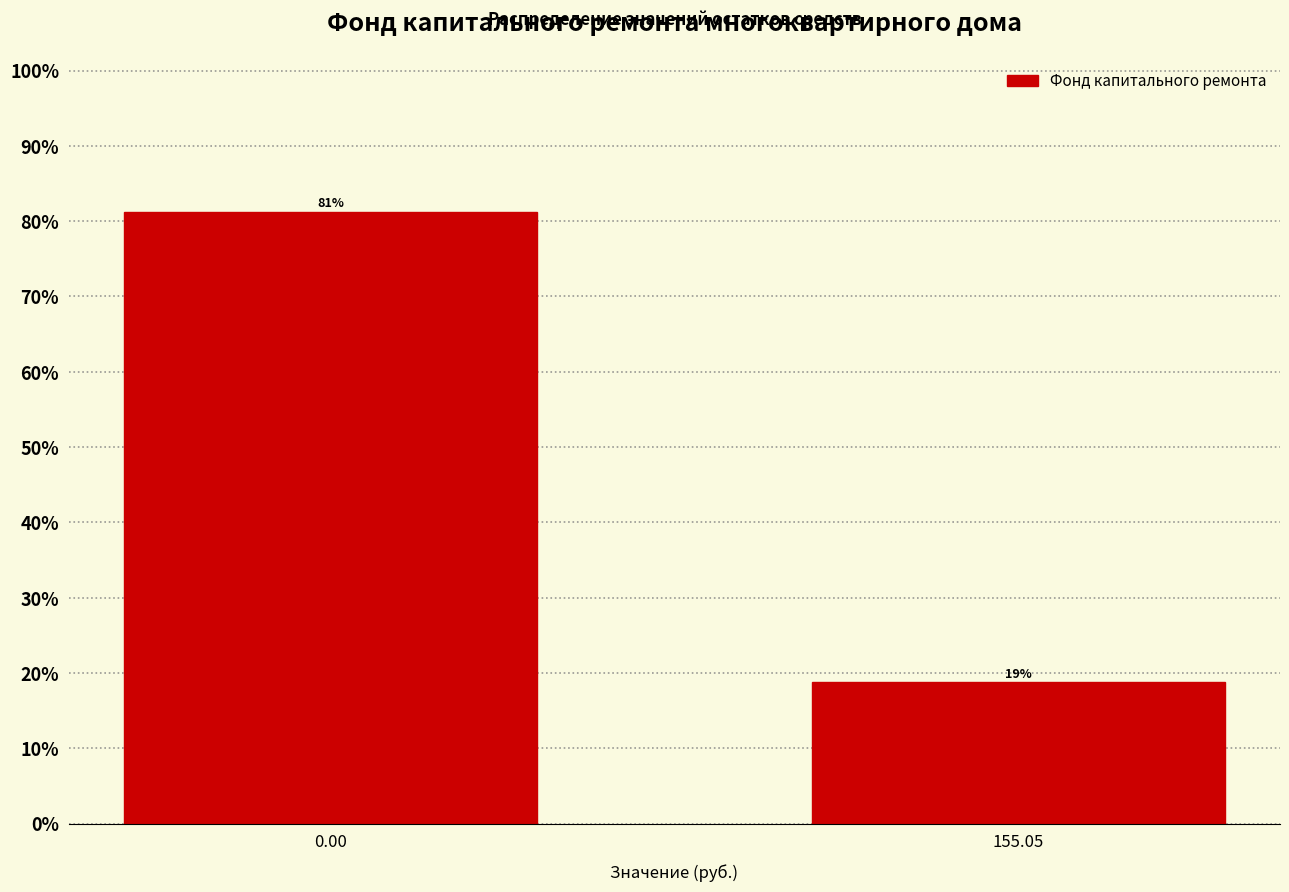

True or false: the data shows 18.8 at 155.05.

True